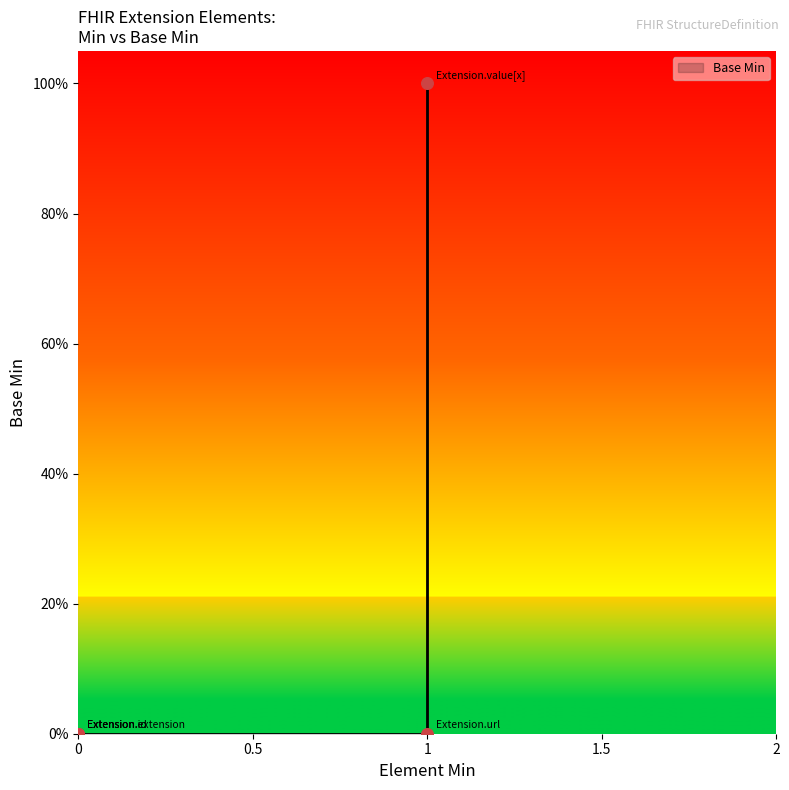

Between Extension.extension and Extension, which is larger?

Extension.extension